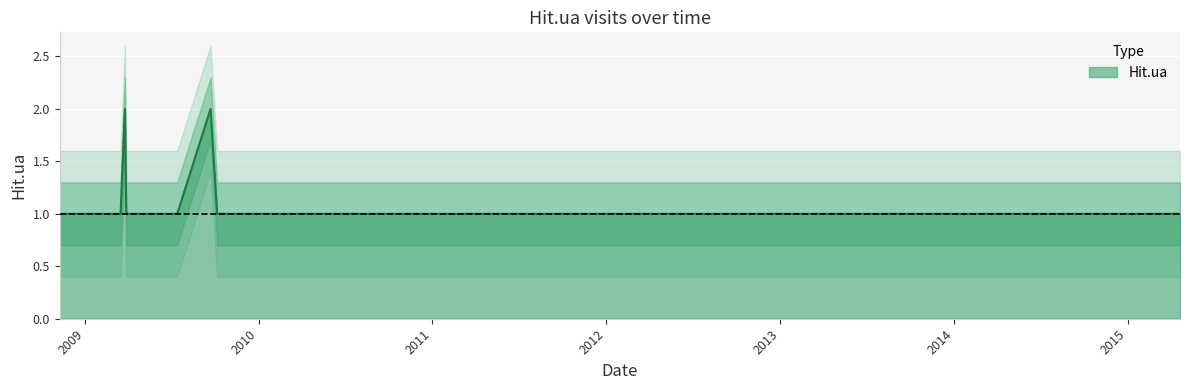

Between 2009-03-29 and 2009-02-25, which is larger?

2009-03-29